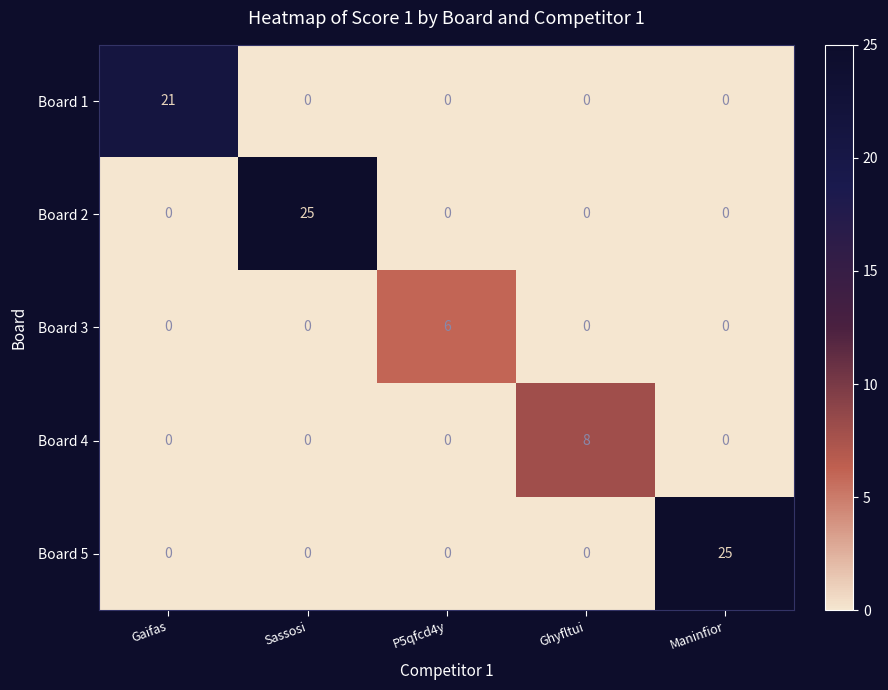

How many positive values does the Board 1 series have?

1